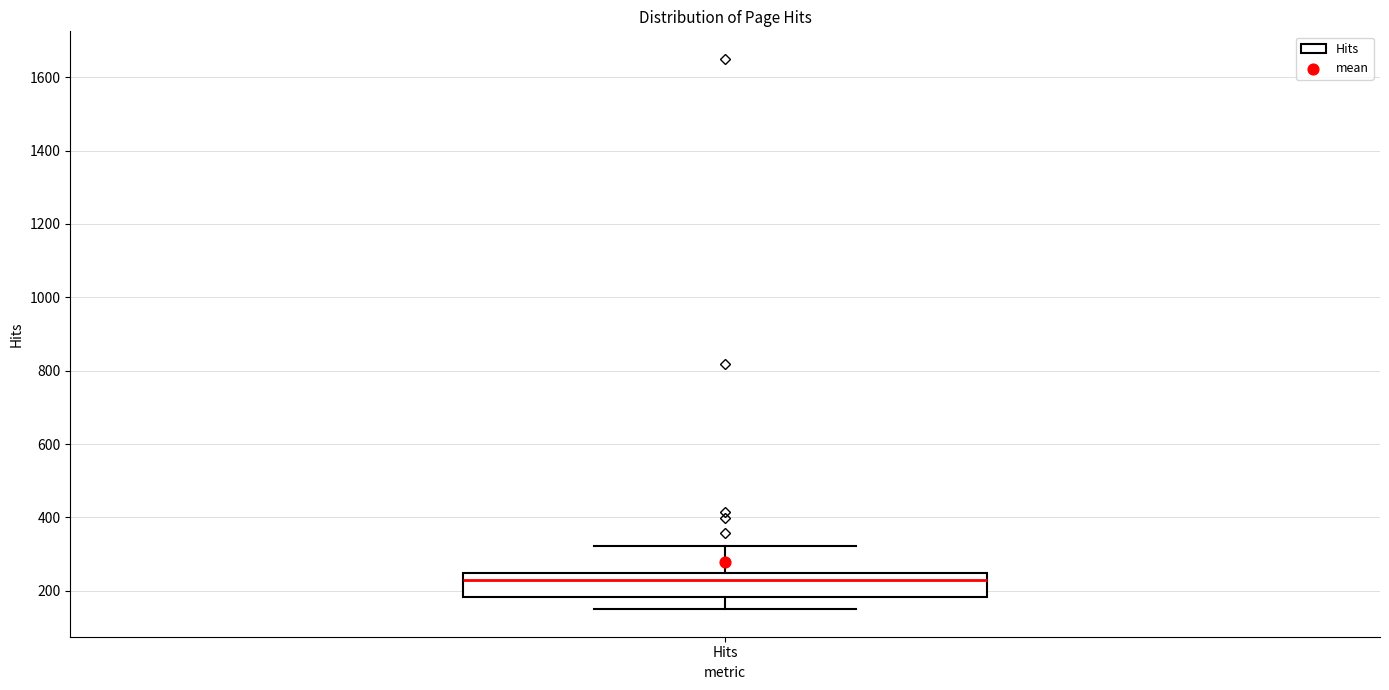

Transcribe this box plot: give where the median line is, the range the box spans, and where the two whiskers end, as read against the y-axis. The values are not printed on the chart, so give them approximately, as read against the axis.

median 240 (just below the box's upper edge), box 180 to 240, whiskers 160 to 320